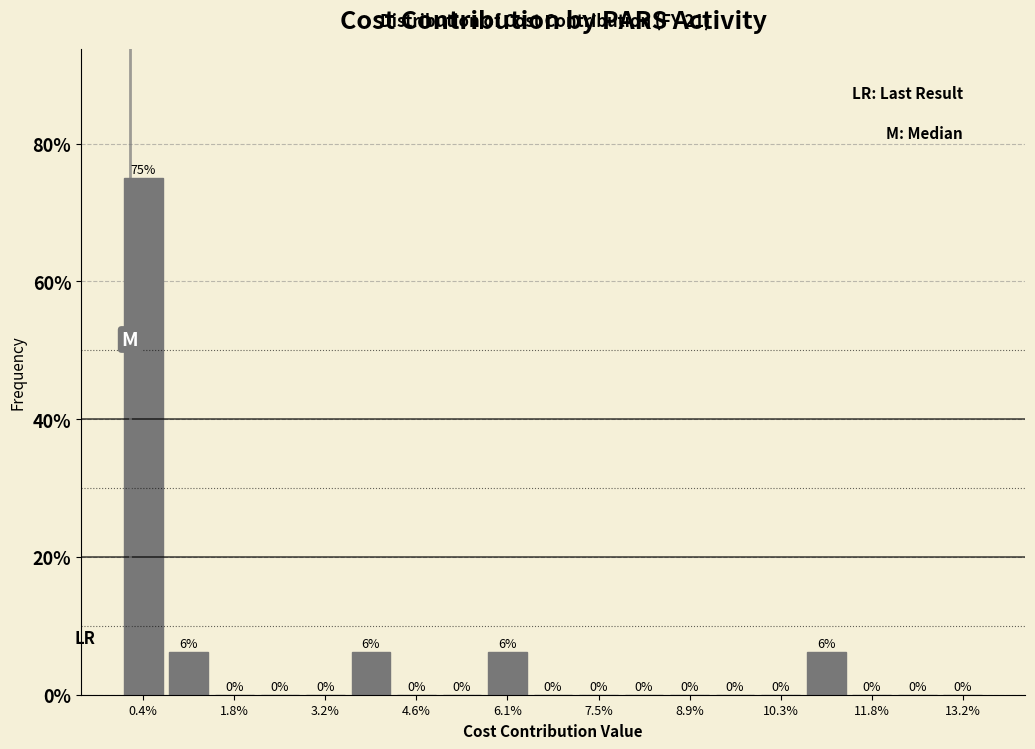

Around what value on the x-axis is the tallest bar? Give the approximate position of its centre, as read against the axis.

0.4